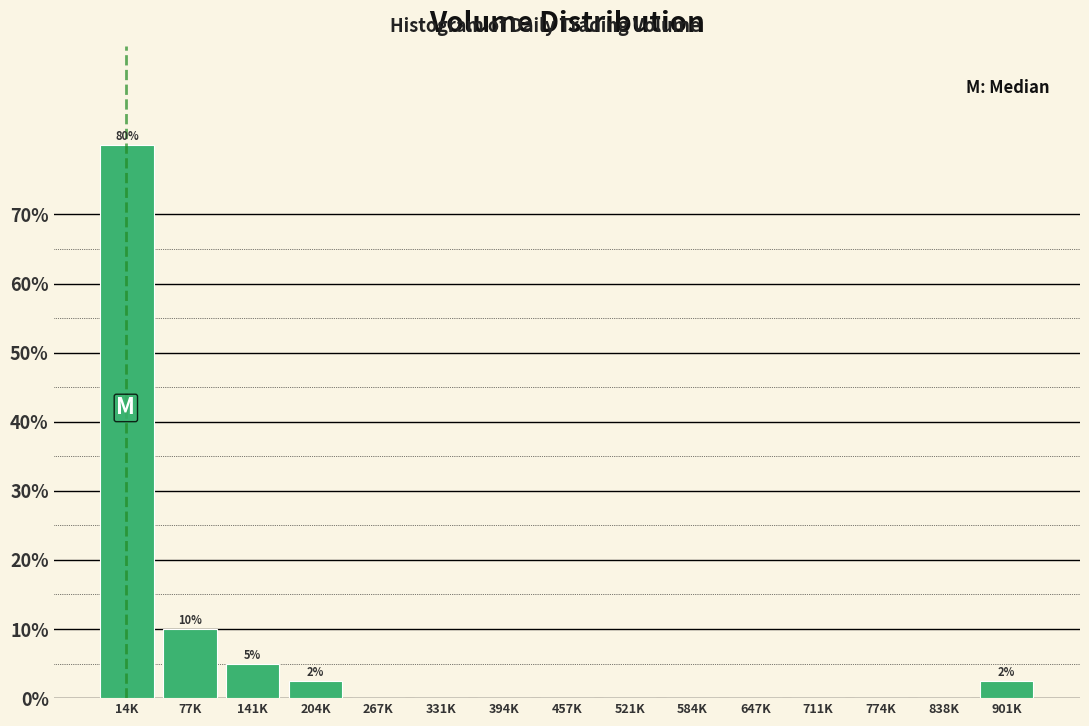

Reading left to right, transcribe all the data shown in this chart.

14K=80.0	77K=10.0	141K=5.0	204K=2.5	267K=0.0	331K=0.0	394K=0.0	457K=0.0	521K=0.0	584K=0.0	647K=0.0	711K=0.0	774K=0.0	838K=0.0	901K=2.5